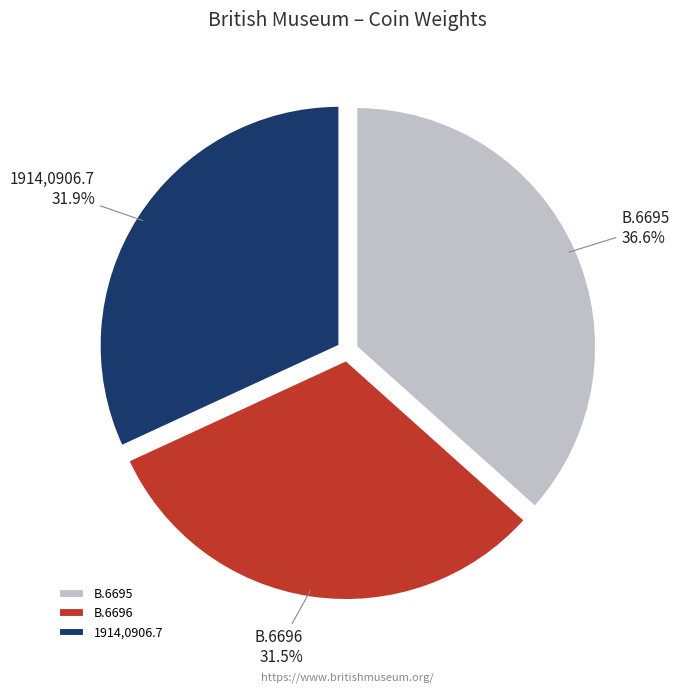

Combined, do B.6695 and 1914,0906.7 account for over 50%?

Yes